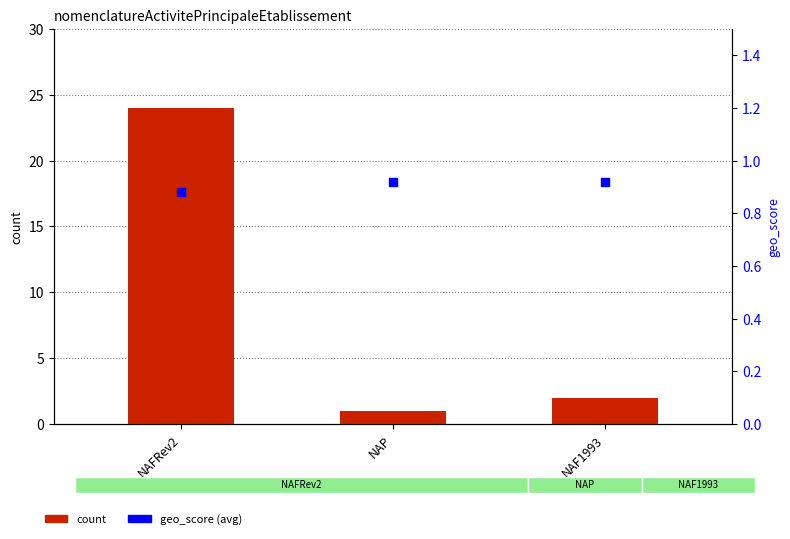

Which series has the largest total across all categories?

count